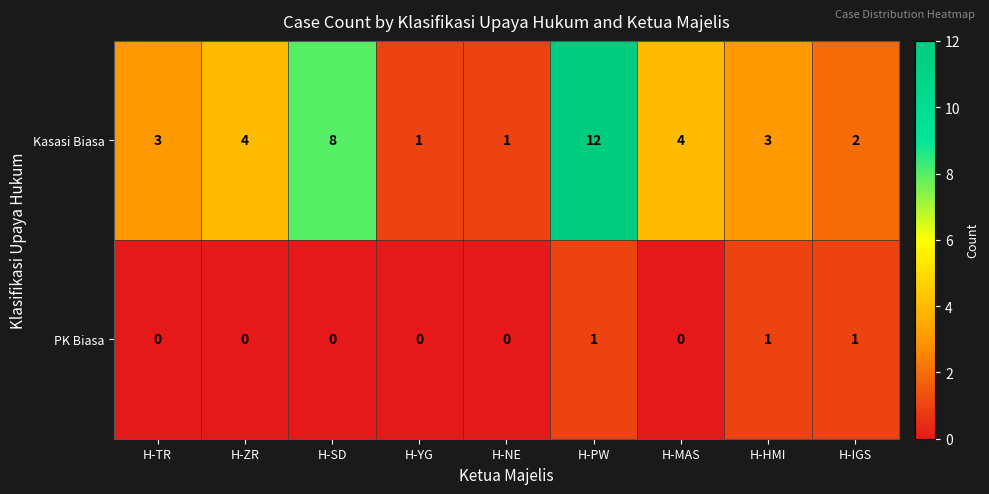

List the series in order of their overall mean, highest first.

Kasasi Biasa, PK Biasa